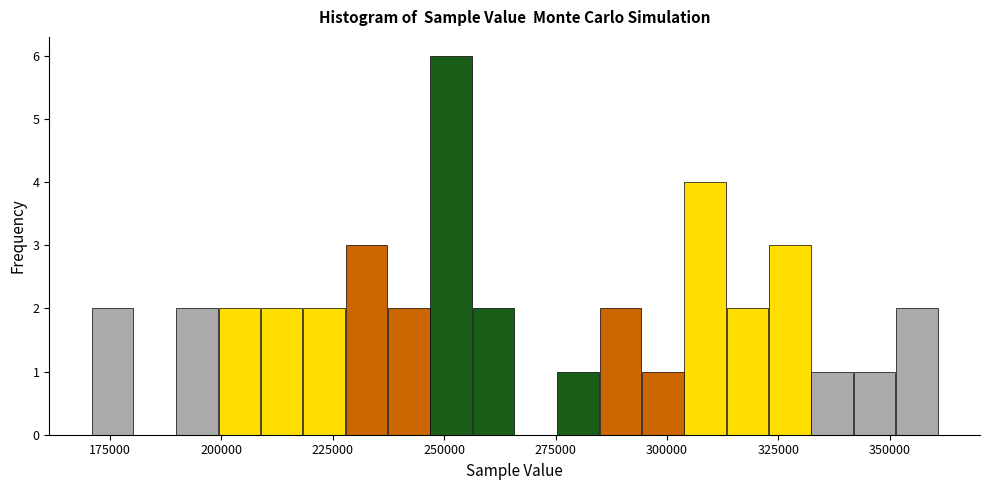

Read against the x-axis, roughly where is the centre of the tallest bar?

250000